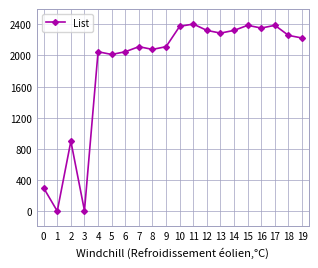

What is the difference between the maximum and second lowest values?

2394